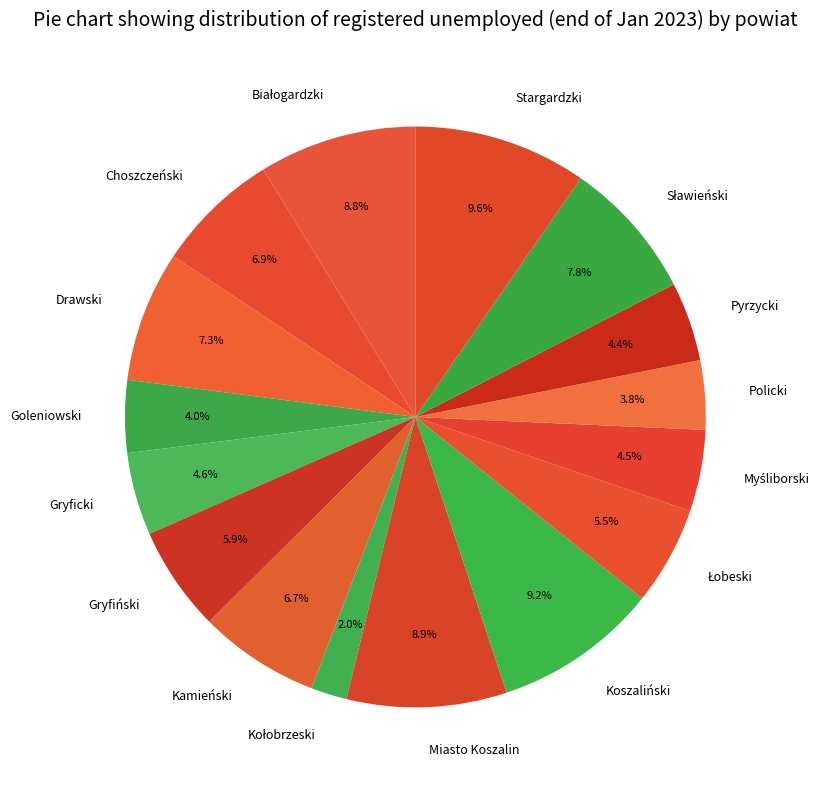

Is there any slice that represents more than half of the pie?

No